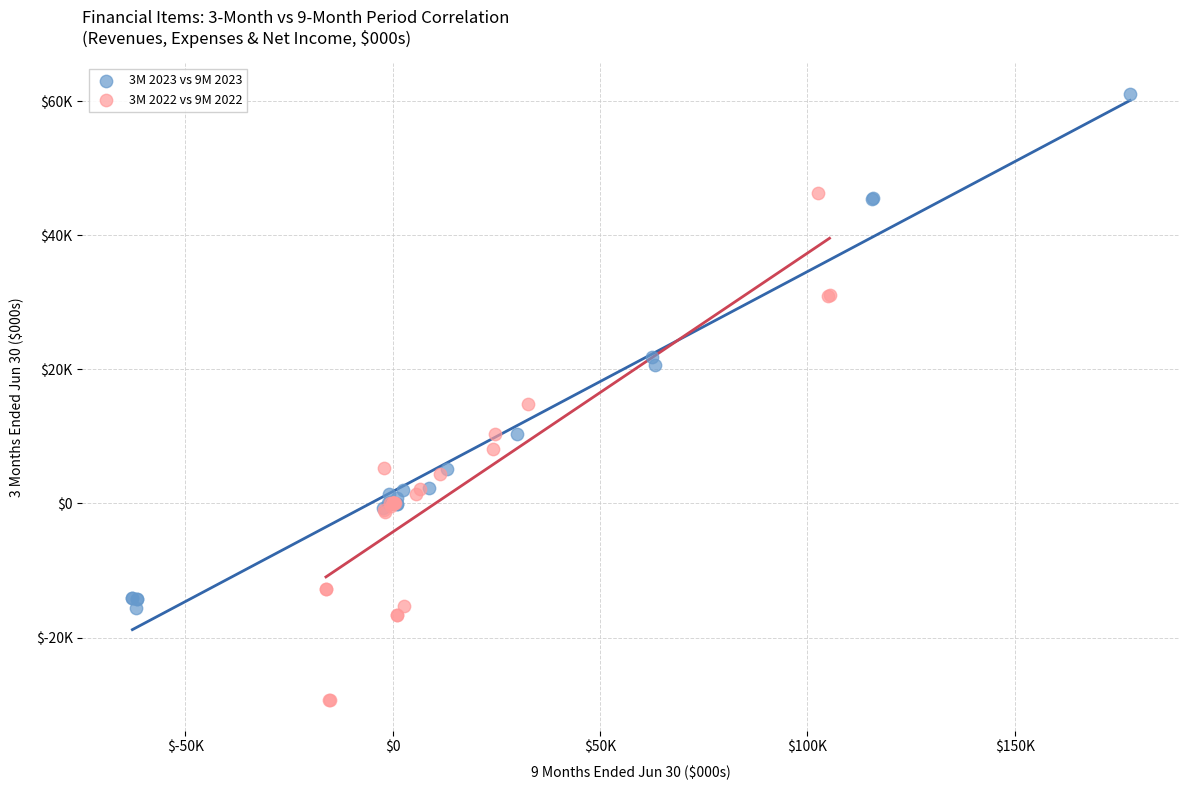

What are all the series names shown in the legend?

3M 2023 vs 9M 2023, 3M 2022 vs 9M 2022